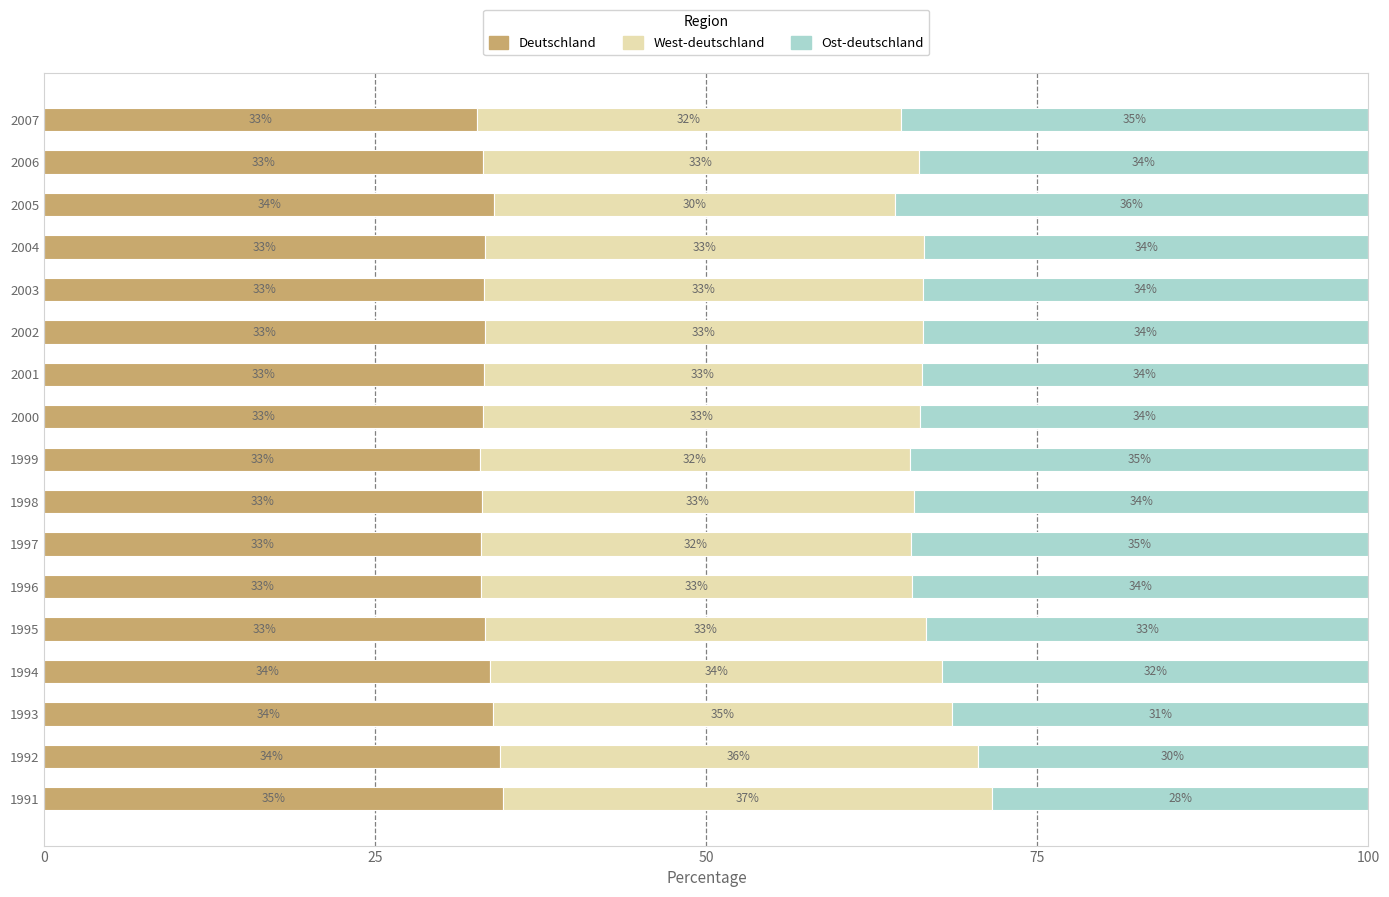

The value of Deutschland at 2000 is 55.7. True or false?

False